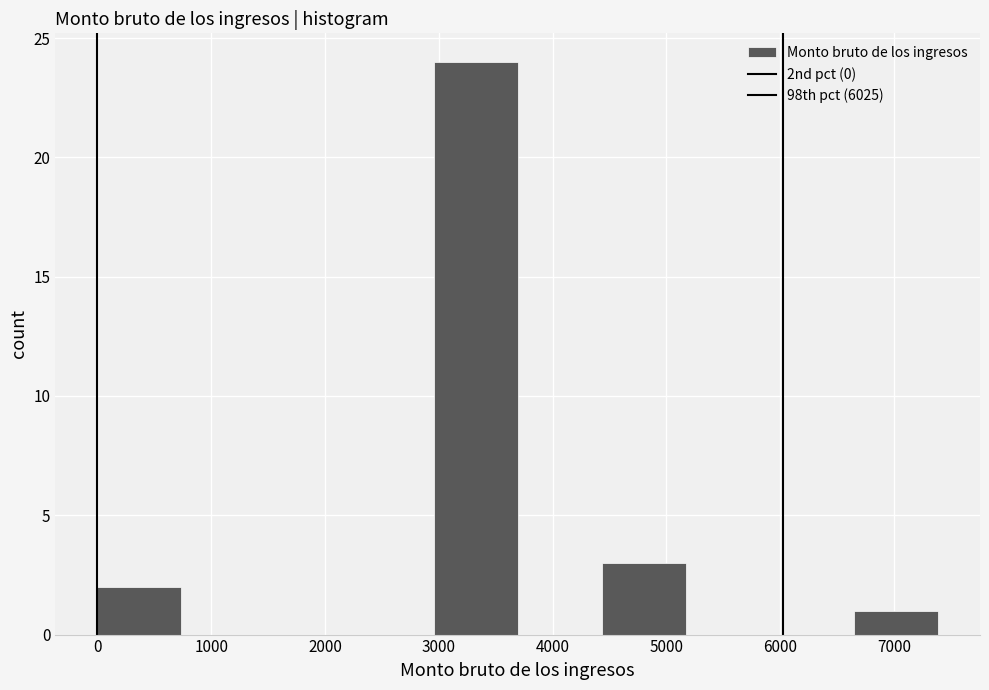

Reading left to right, list every bar in this chart as the range it spans on the x-axis followed by its height. Neither the bar edges nor the heights are printed on the chart, so give them approximately, as read against the axes.

0 to 700: 2
700 to 1500: 0
1500 to 2200: 0
2200 to 3000: 0
3000 to 3700: 24
3700 to 4400: 0
4400 to 5200: 3
5200 to 5900: 0
5900 to 6600: 0
6600 to 7400: 1